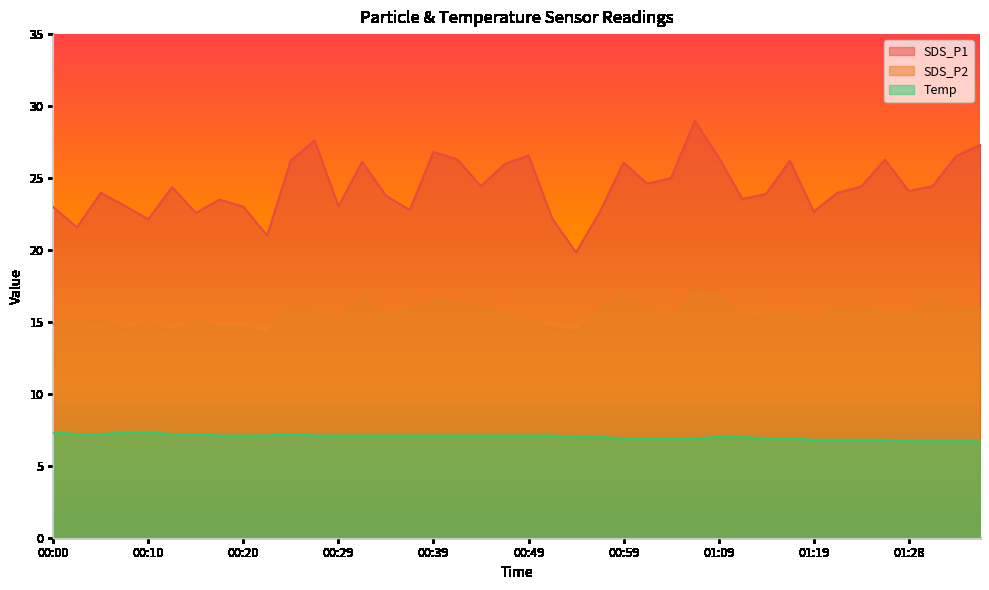

Rank the categories by SDS_P1 value from lowest to highest.

00:54, 00:22, 00:03, 00:10, 00:52, 00:15, 00:57, 01:19, 00:37, 00:00, 00:20, 00:29, 00:07, 00:17, 01:11, 00:34, 01:14, 00:05, 01:21, 01:28, 00:12, 01:23, 00:44, 01:31, 01:01, 01:04, 00:47, 00:59, 00:32, 01:16, 00:25, 01:26, 00:42, 01:09, 01:33, 00:49, 00:39, 01:36, 00:27, 01:06